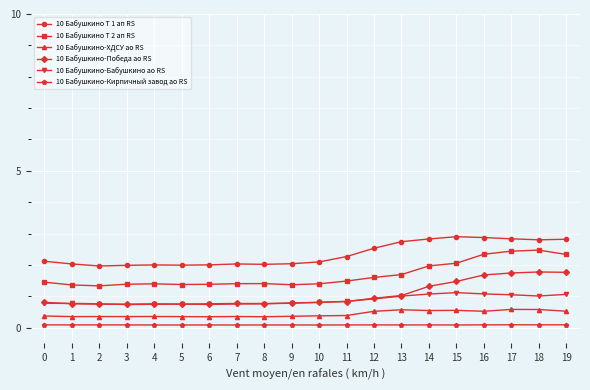

Is the value of 10 Бабушкино-ХДСУ ао RS at 3 greater than the value of 10 Бабушкино-Победа ао RS at 15?

No